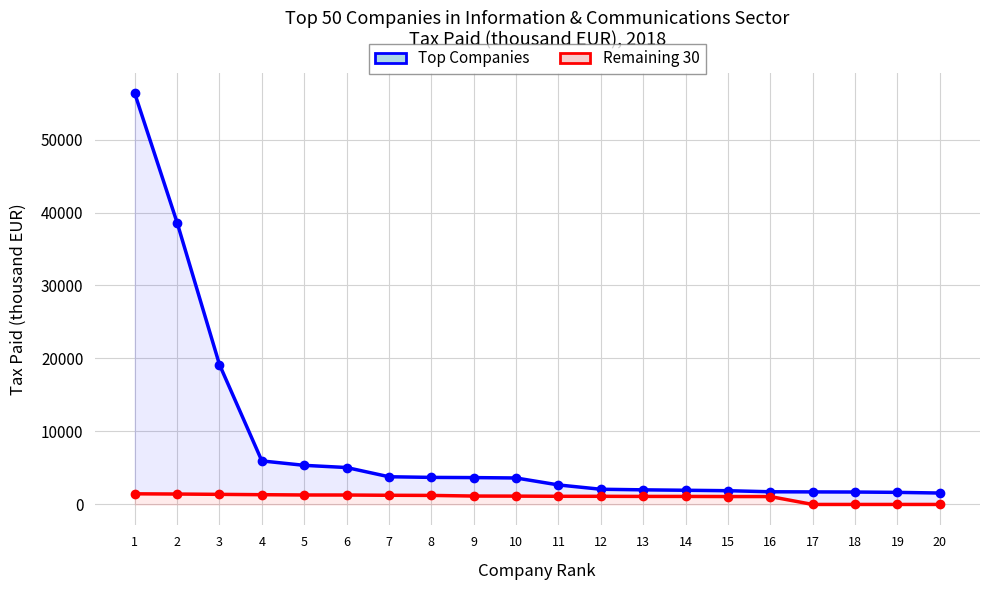

At which label is Remaining 30 closest to 728?

15